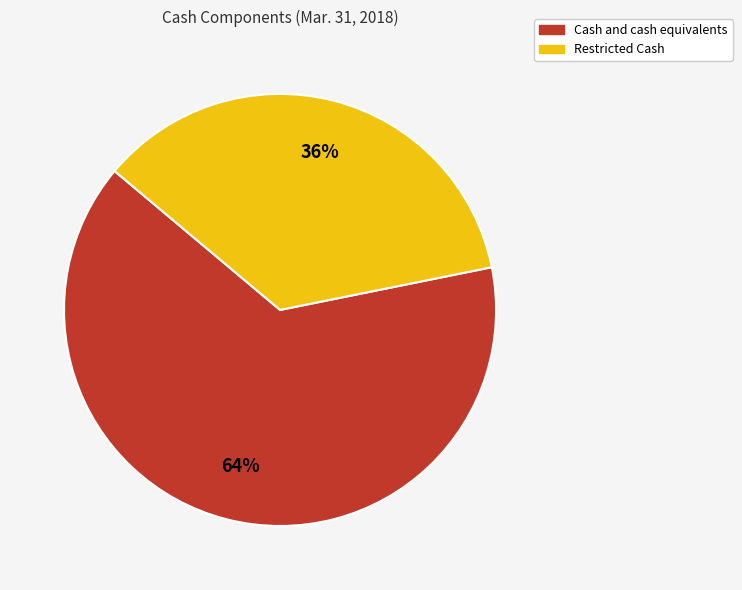

True or false: Cash and cash equivalents accounts for 64% of the total.

True